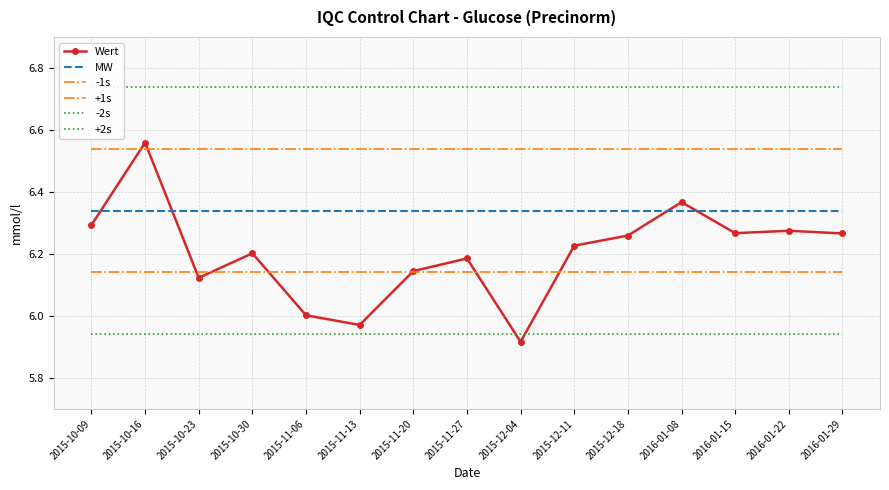

What is the label of the 13th point from the left?

2016-01-15